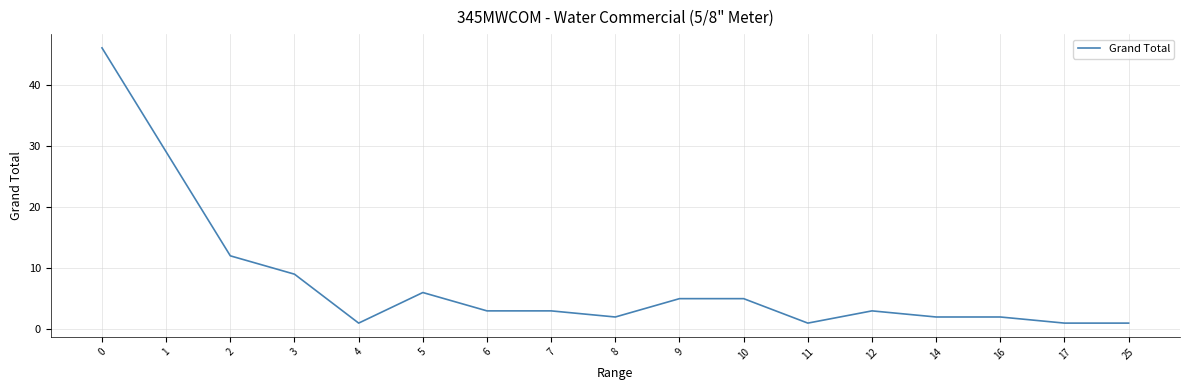

True or false: the data shows 12 at 2.

True